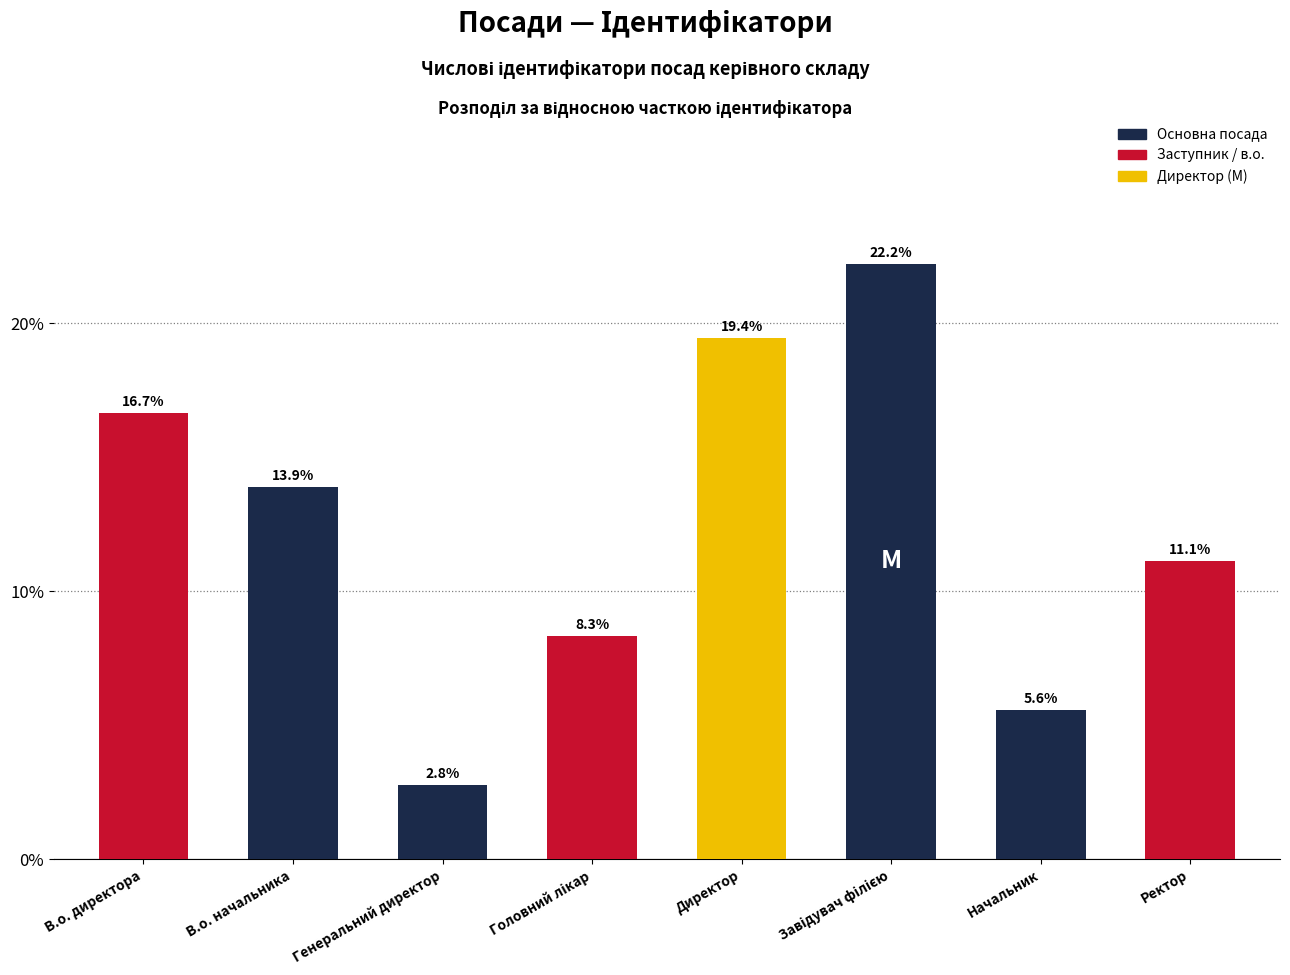

What is the difference between the maximum and minimum values?

19.4